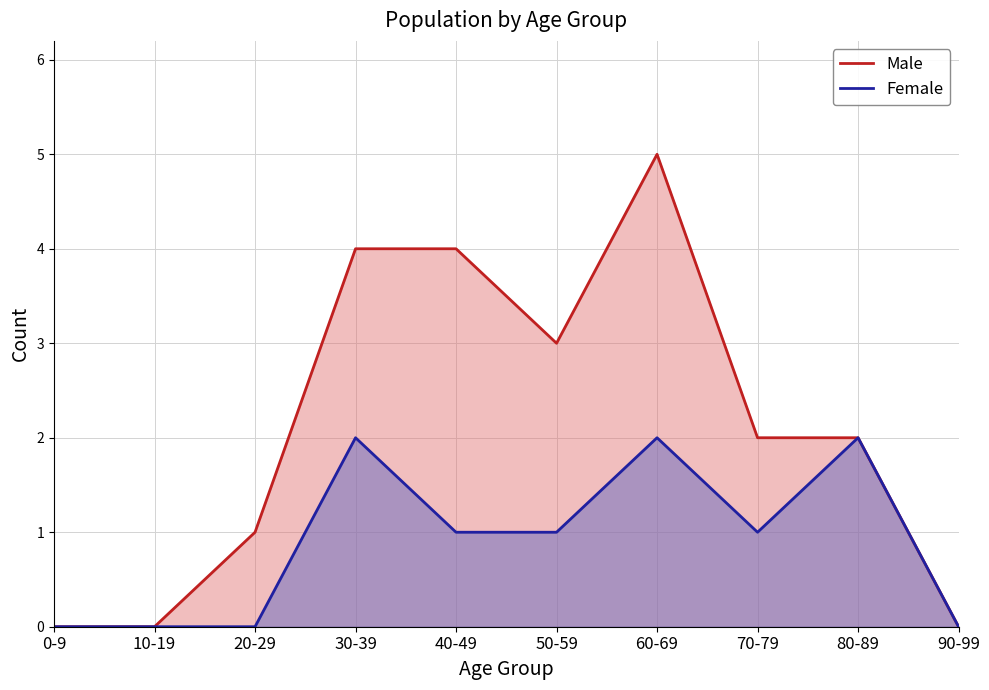

Reading right to left, extract all data points from this chart.

Male: 90-99=0	80-89=2	70-79=2	60-69=5	50-59=3	40-49=4	30-39=4	20-29=1	10-19=0	0-9=0
Female: 90-99=0	80-89=2	70-79=1	60-69=2	50-59=1	40-49=1	30-39=2	20-29=0	10-19=0	0-9=0